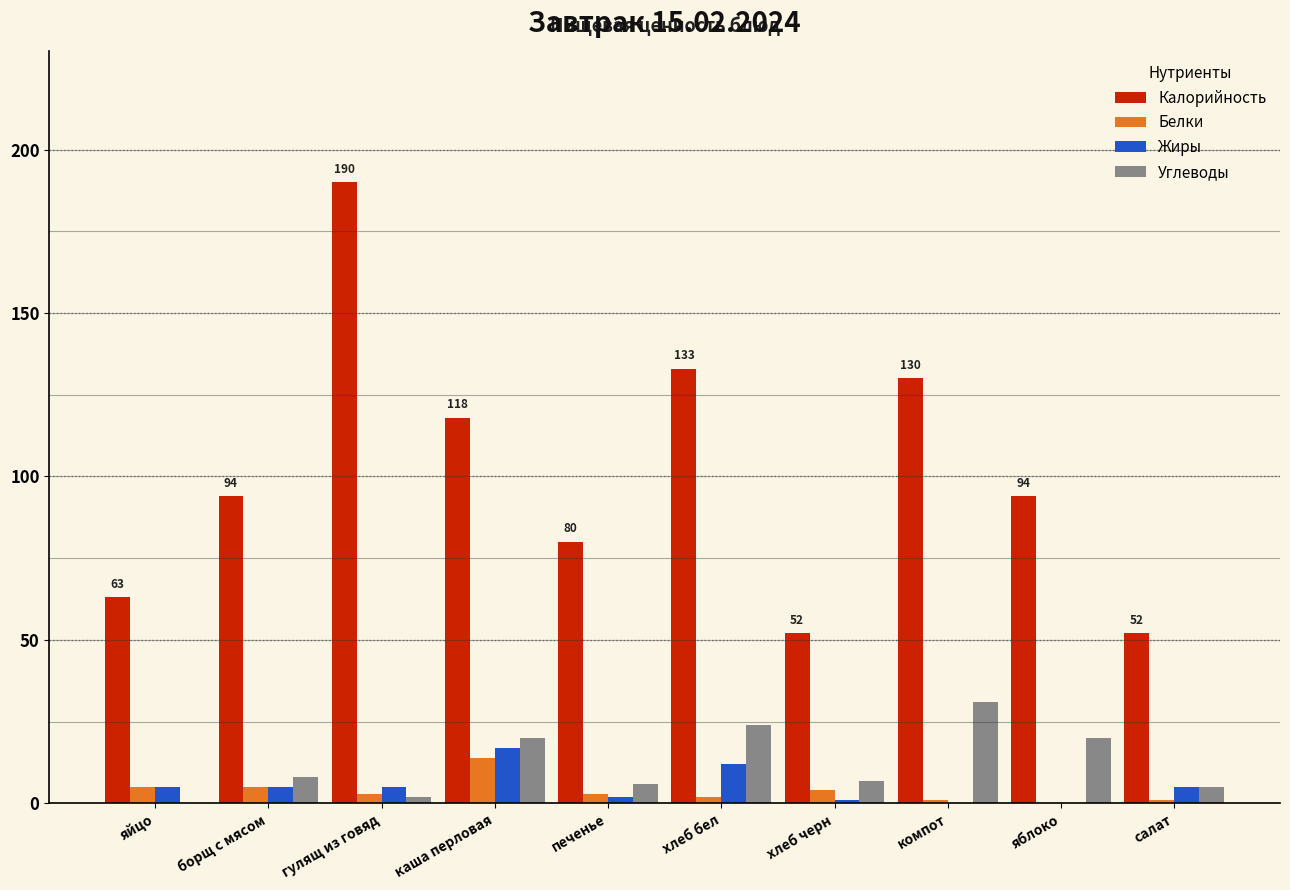

Between яйцо and яблоко, which series saw the biggest shift?

Калорийность